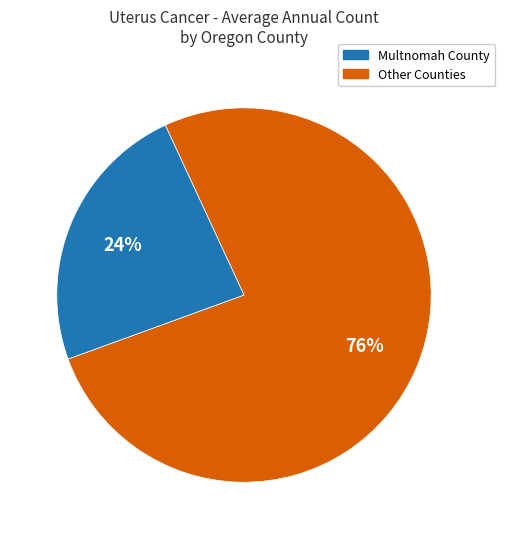

Is there a majority slice in this chart?

Yes